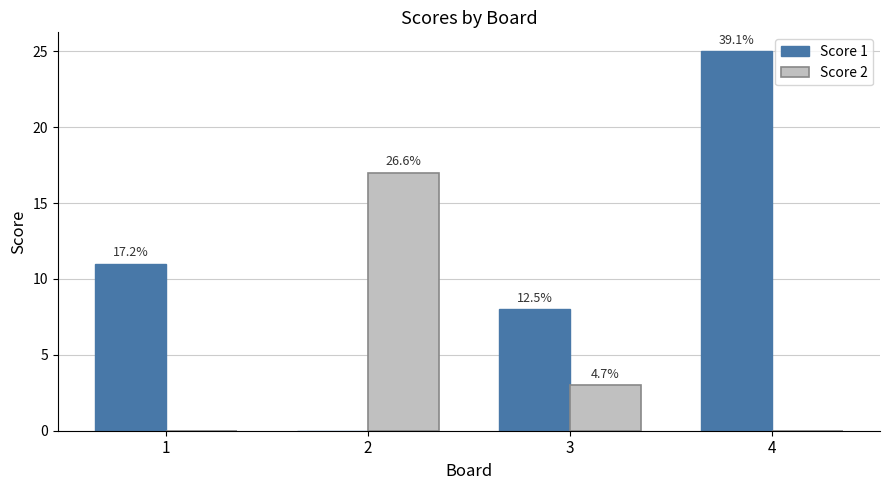

True or false: Score 1 has a value of 13 at 3.

False